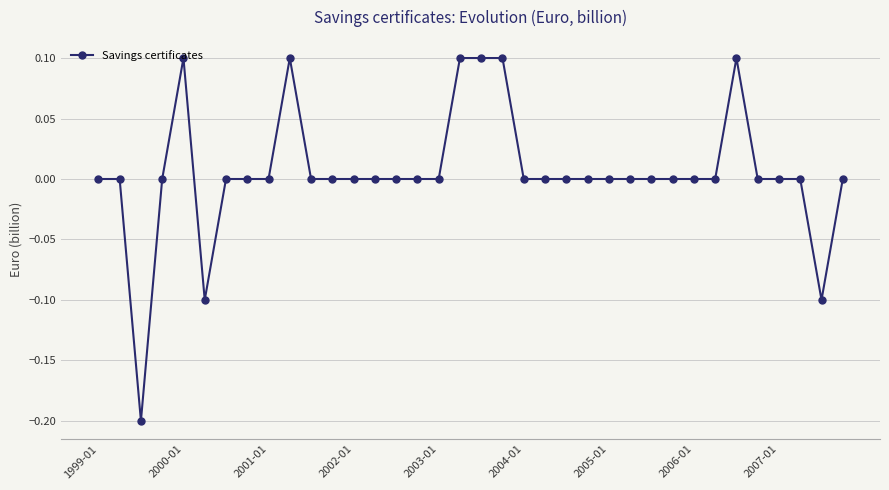

What is the difference between the maximum and minimum values?

0.3